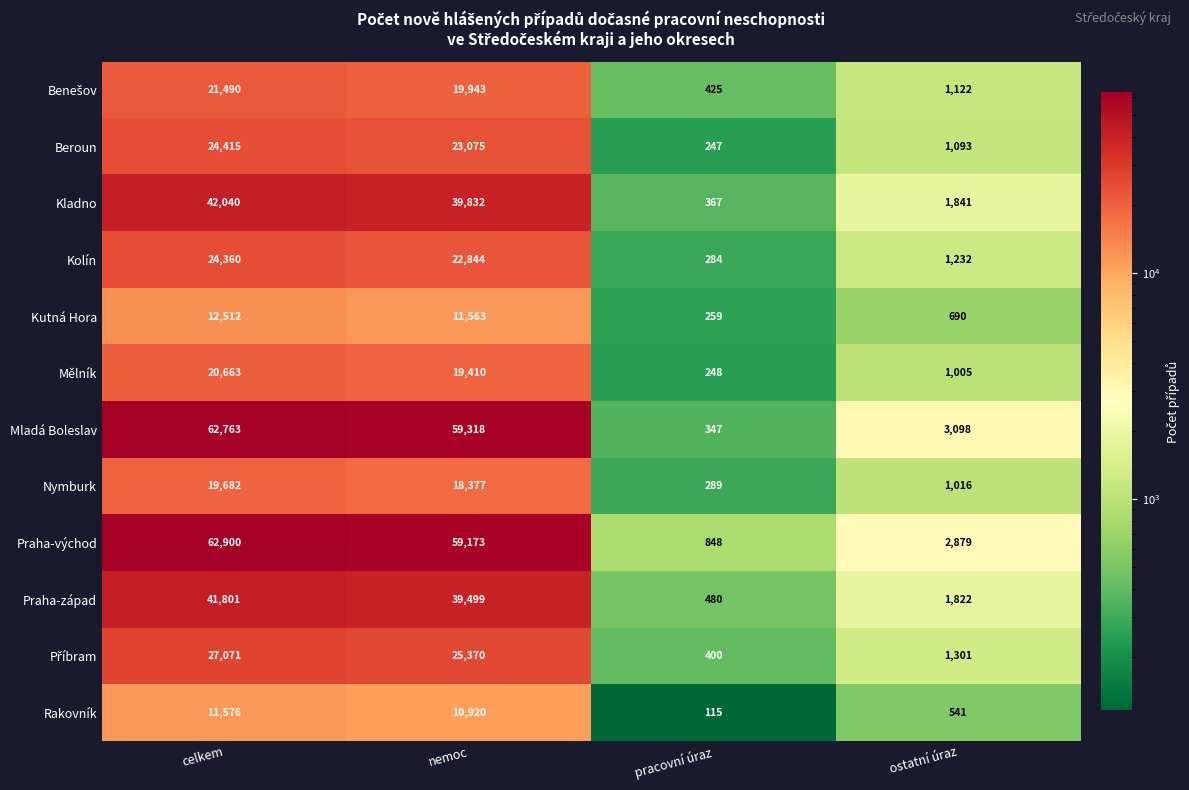

What is the difference between the maximum and minimum values in the Kutná Hora series?

12253